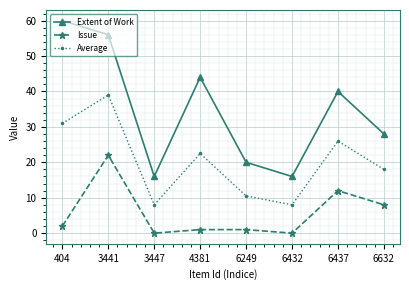

At which label is Extent of Work closest to 38?

6437